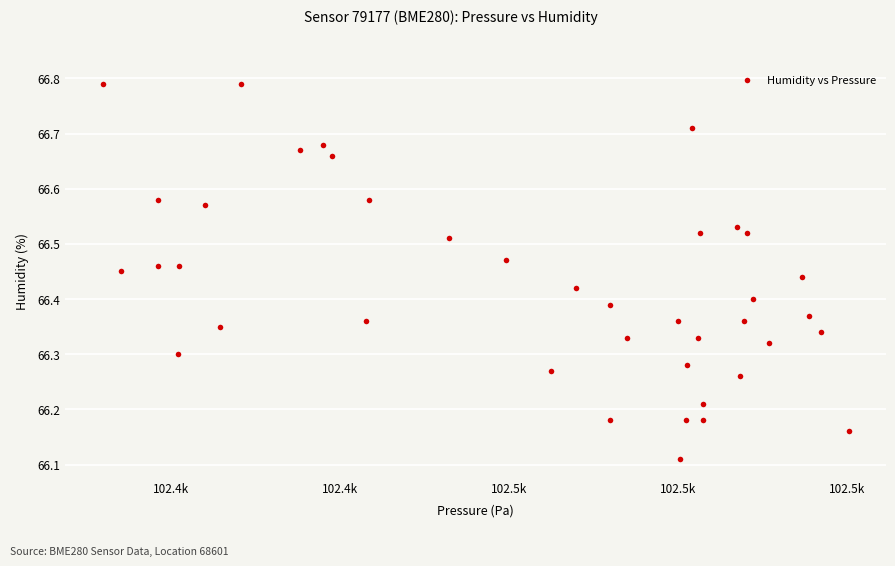

What is the range of X values (max minus min)?

88.3